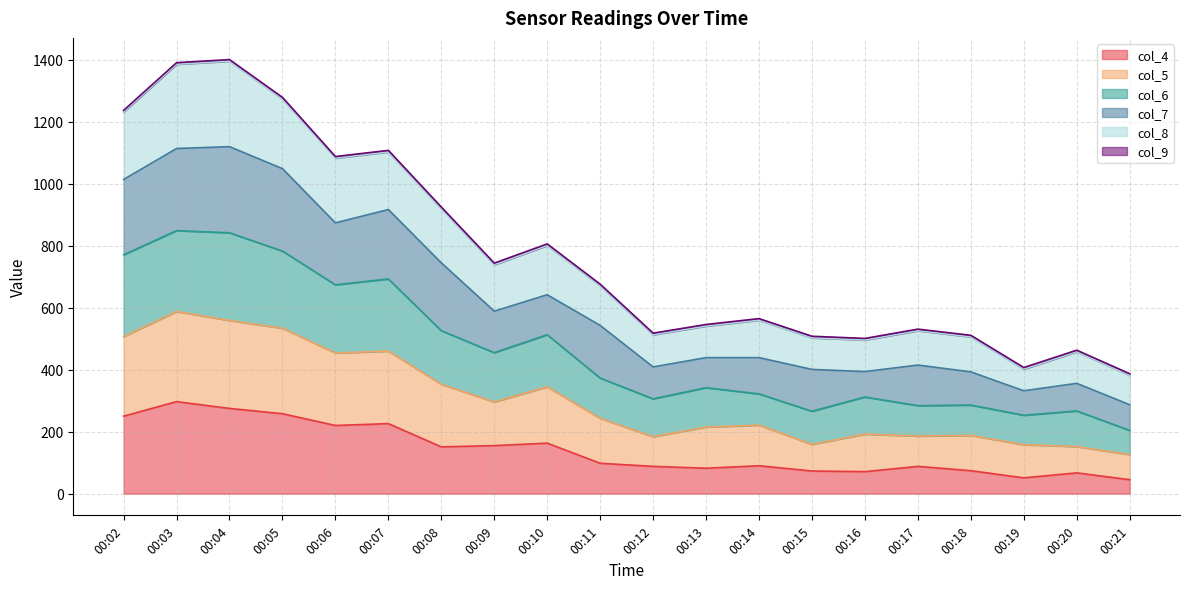

At which category does col_5 reach its first local peak?

00:03